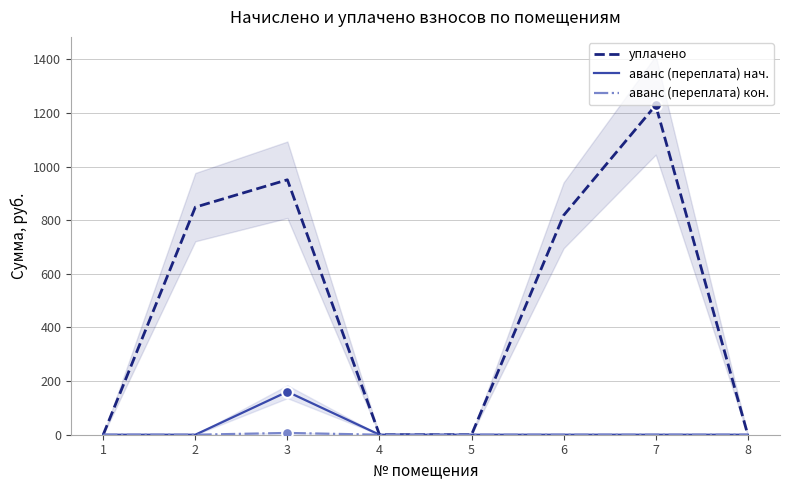

Which series reaches the minimum Y coordinate?

уплачено